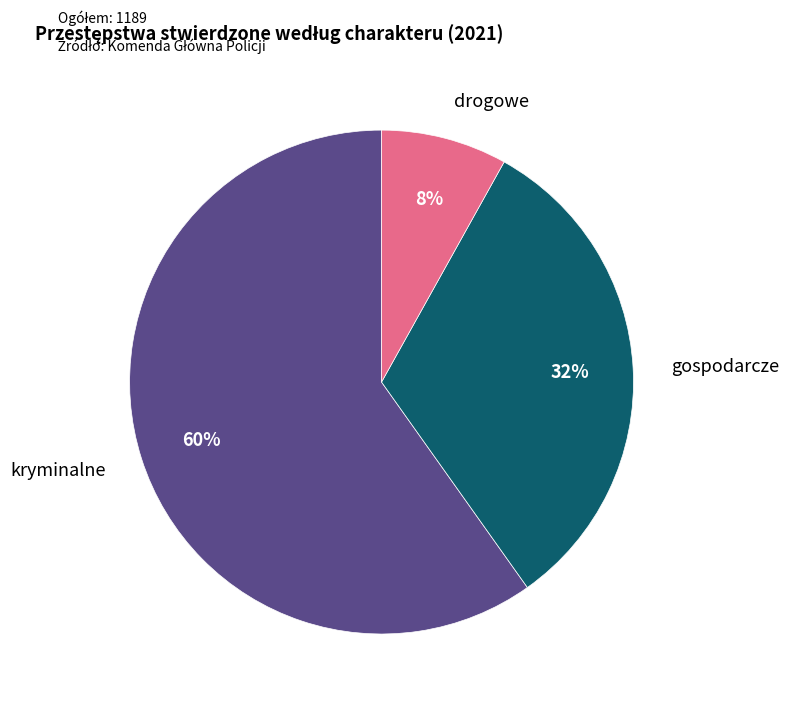

To the nearest percent, what is the average slice percentage?

33%